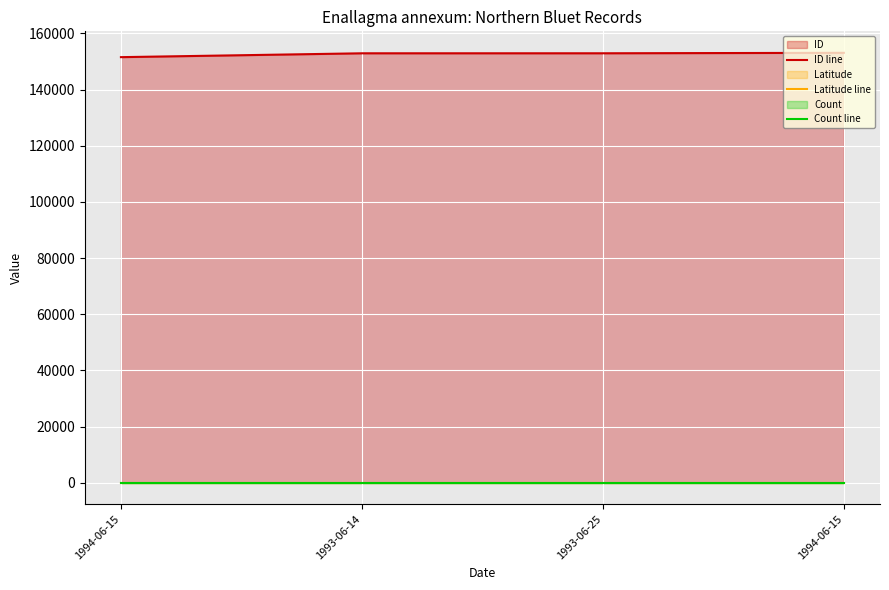

At which label does Count line reach its minimum?

1994-06-15